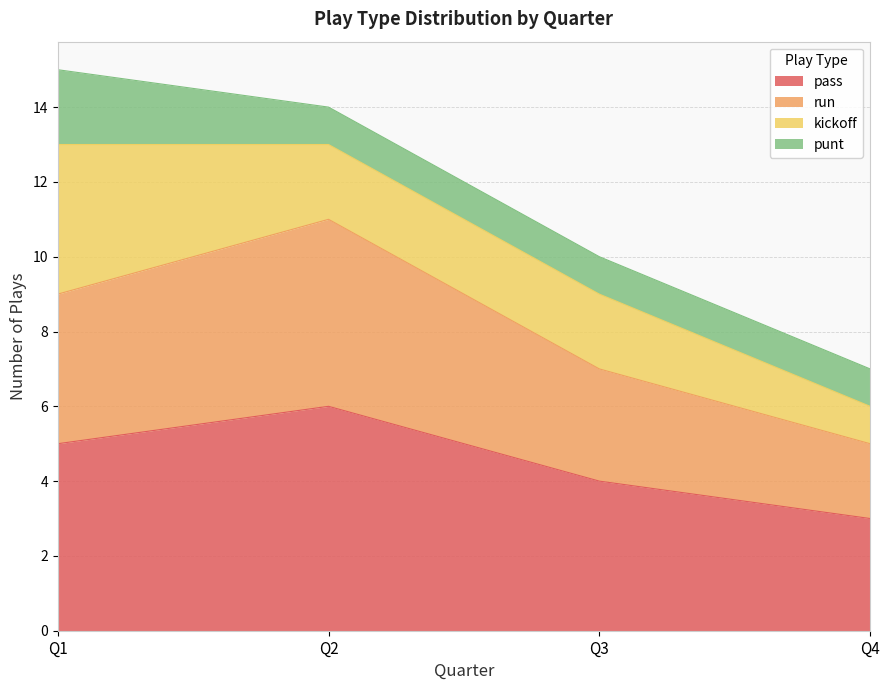

Which category has the highest value in the run series?

Q2